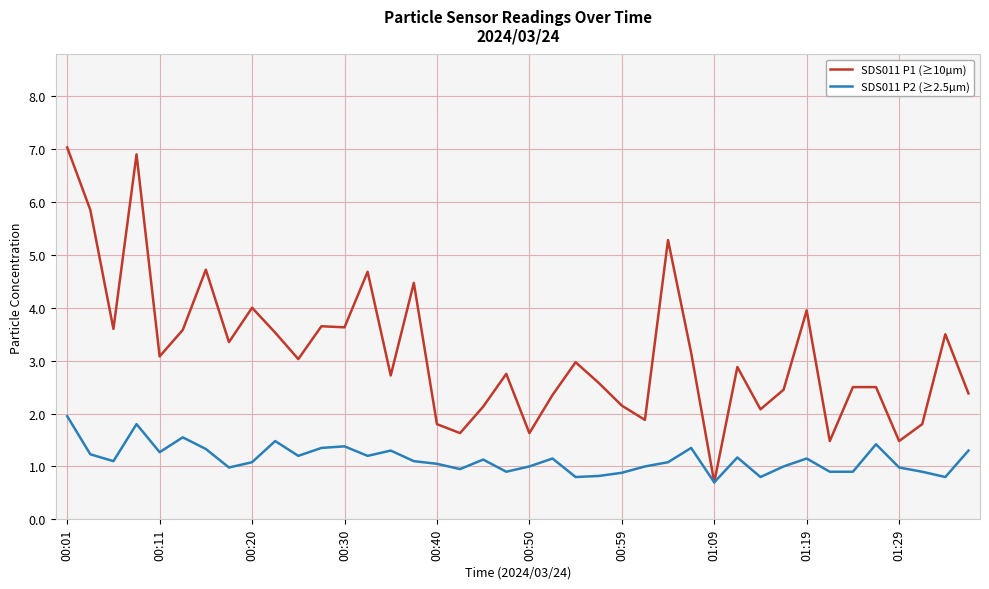

List the series in order of their peak value, lowest first.

SDS011 P2 (≥2.5µm), SDS011 P1 (≥10µm)